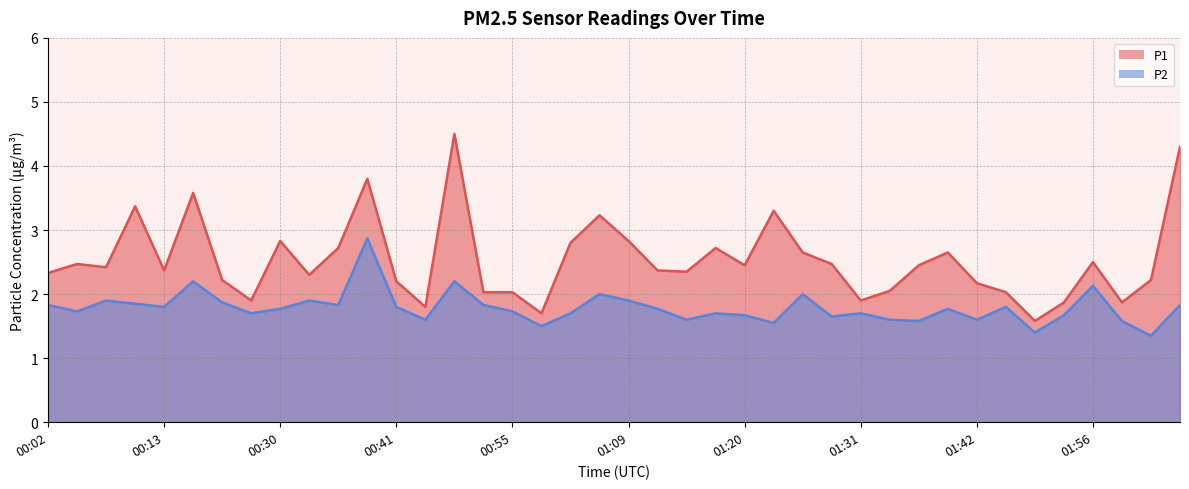

What is the minimum value for P2?

1.4